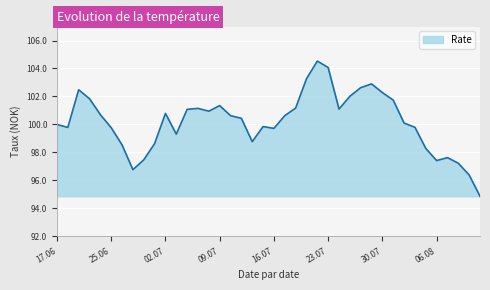

What is the maximum value shown in the chart?

104.5